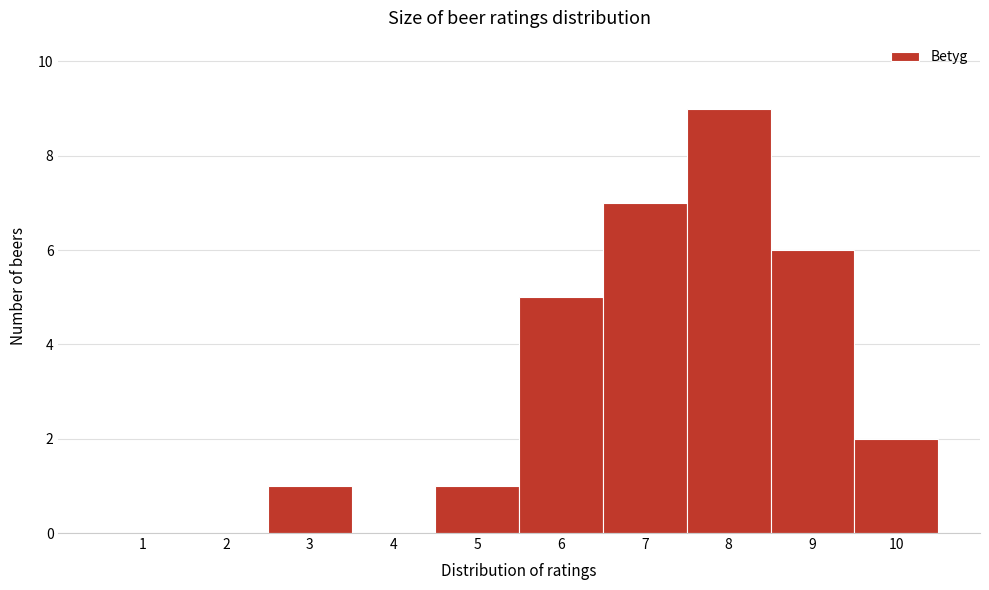

What is the height of the bar covering 6.5 to 7.5 on the x-axis? The values are not printed on the chart, so give them approximately, as read against the axis.

7